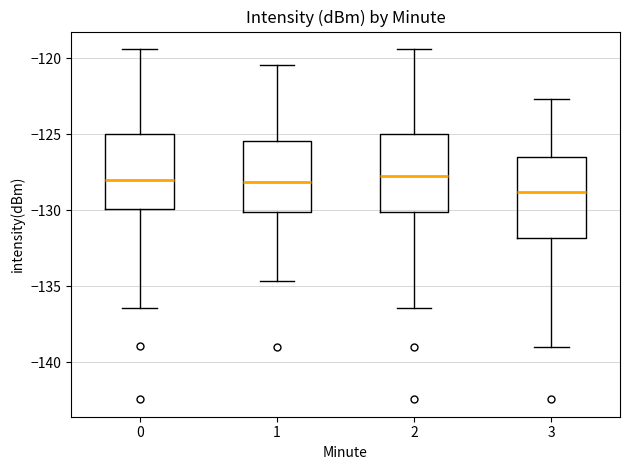

Where does the lower whisker of the box at x = 2 end on the y-axis? The values are not printed on the chart, so give them approximately, as read against the axis.

-136.5